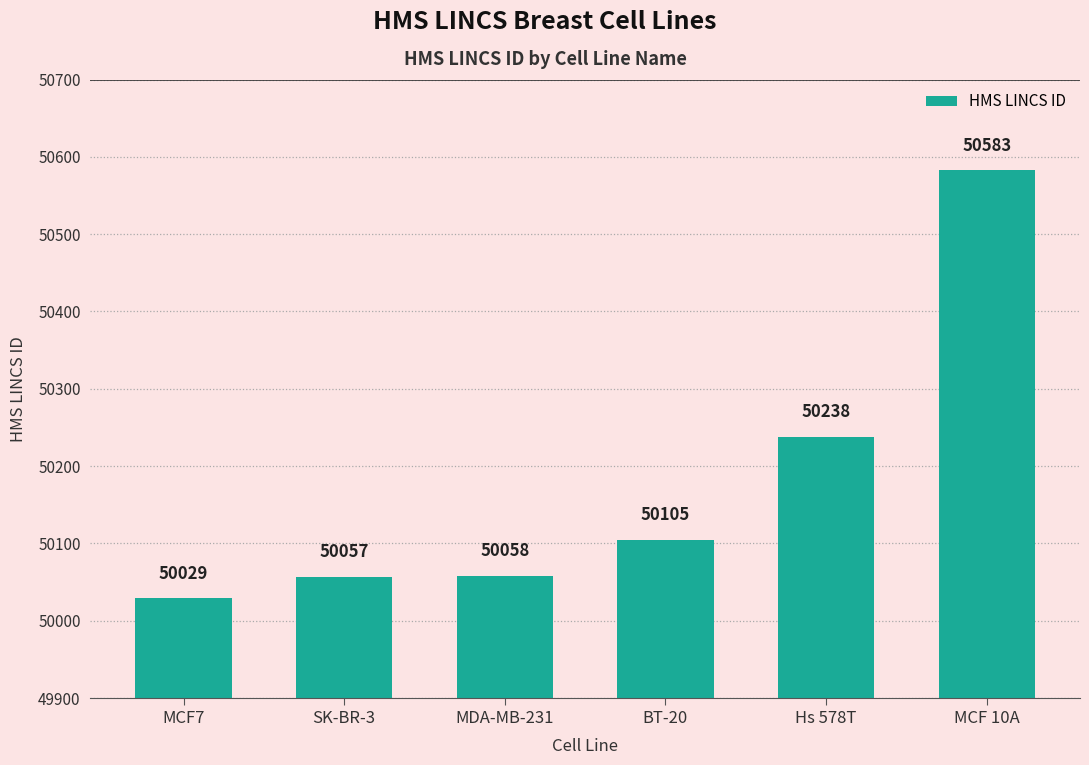

How many data points does each series have?

6